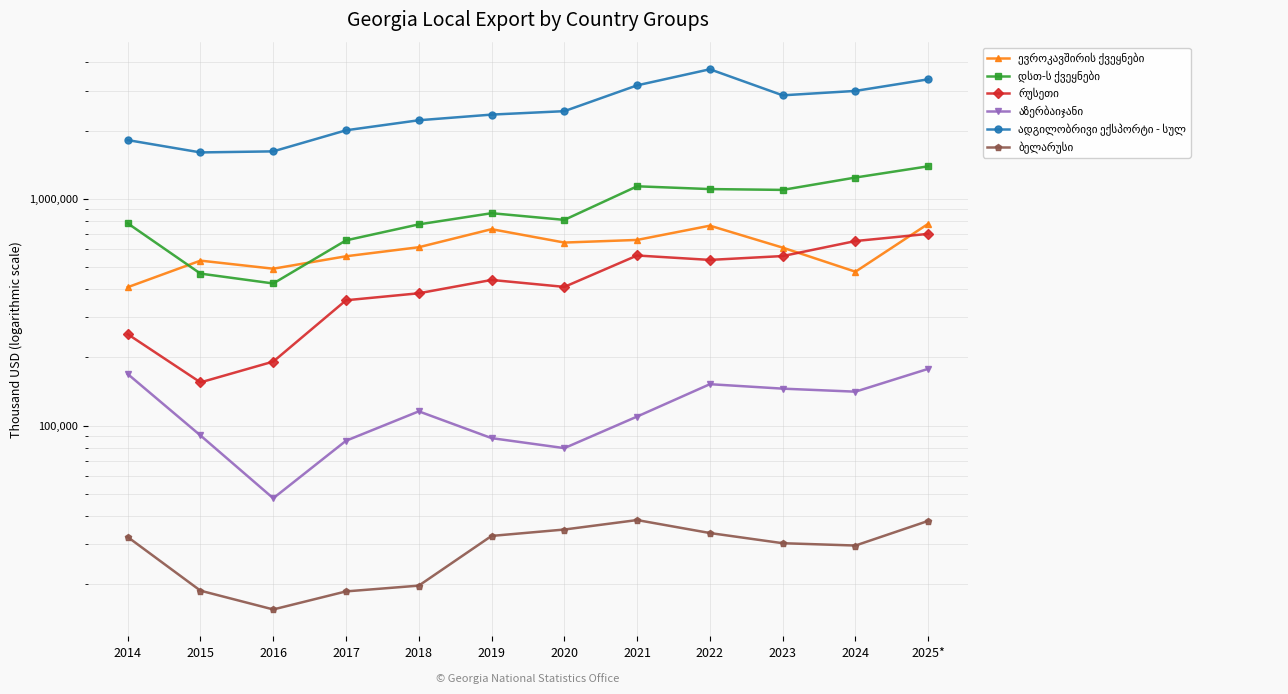

Does the chart have visible grid lines?

Yes